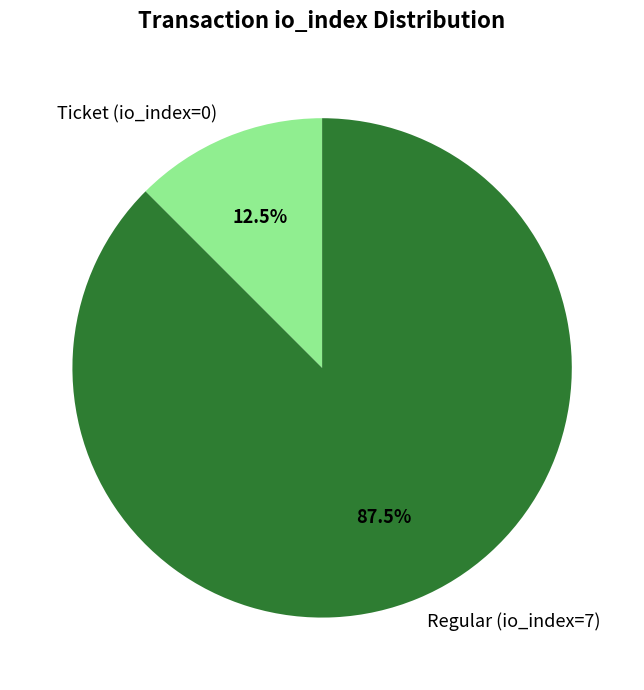

Does Ticket (io_index=0) represent more than half of the total?

No